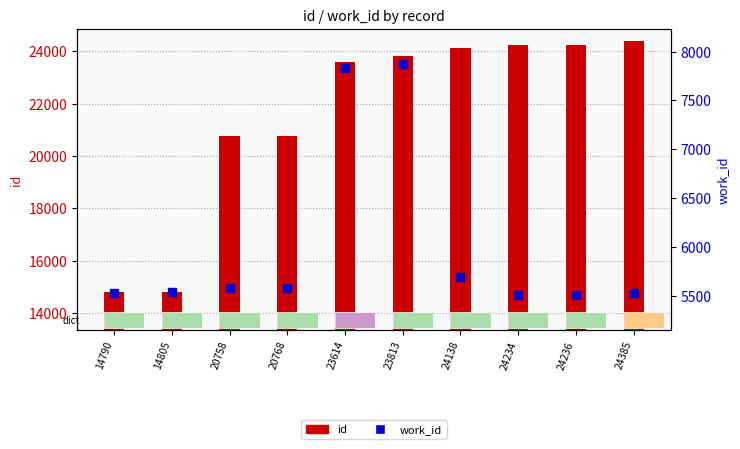

Which series has the largest Y range (max minus min)?

id